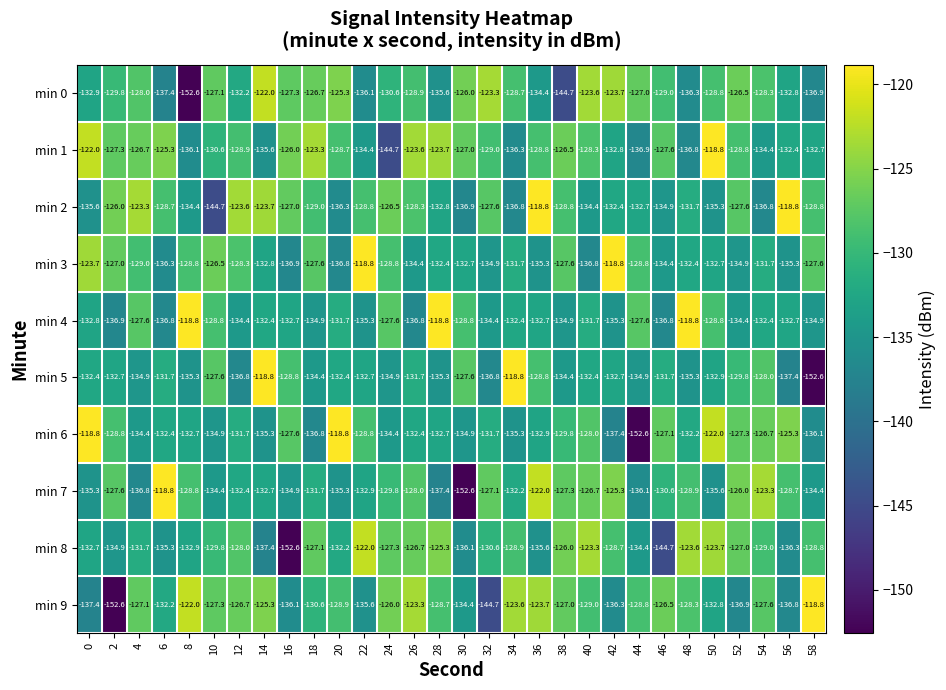

At which label does min 7 reach its minimum?

30